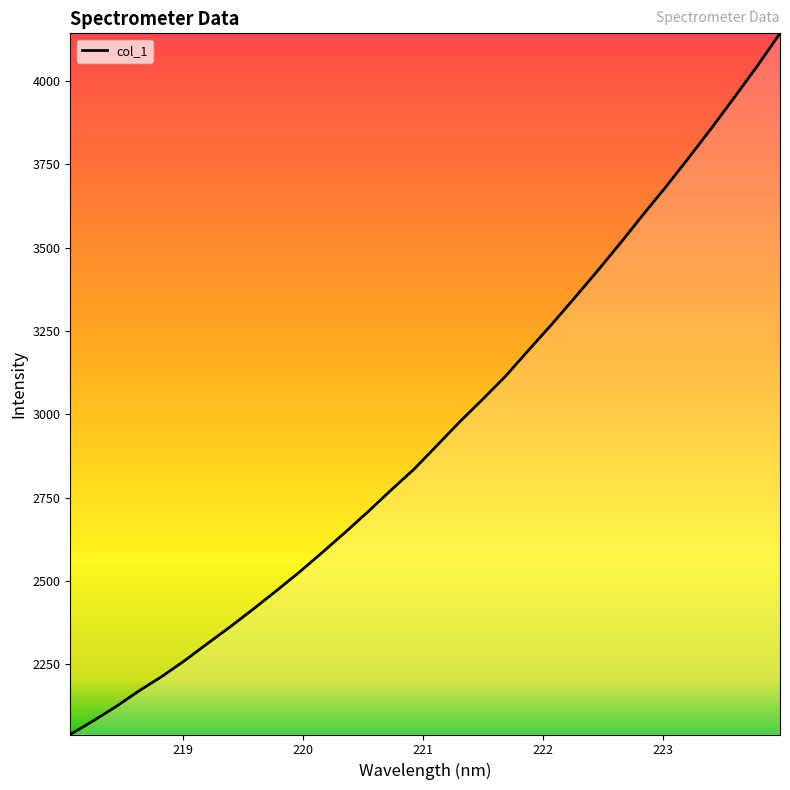

What is the smallest value displayed?

2040.0